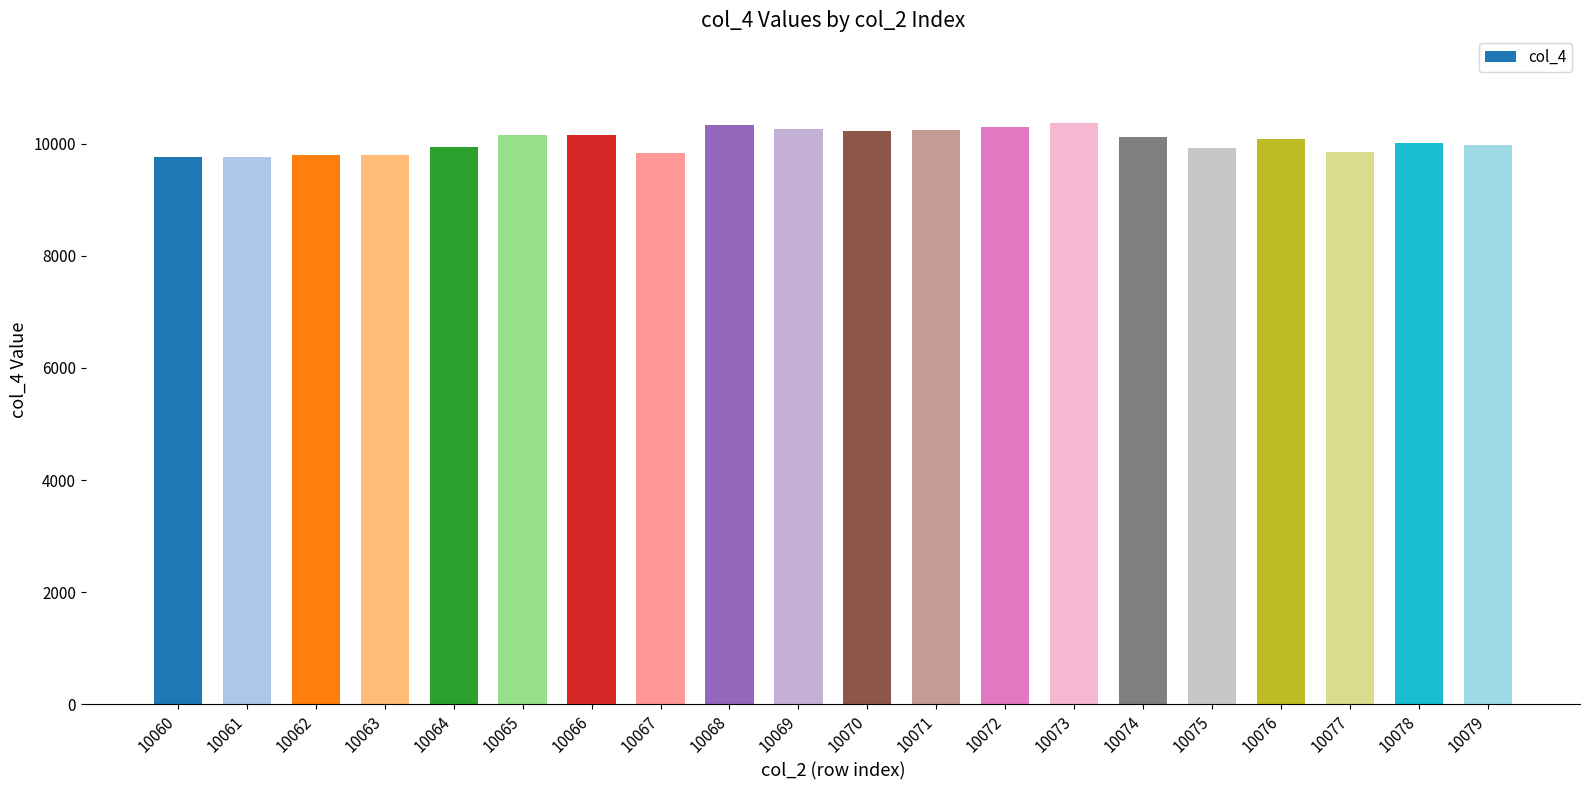

What is the difference between the second highest and second lowest values?

578